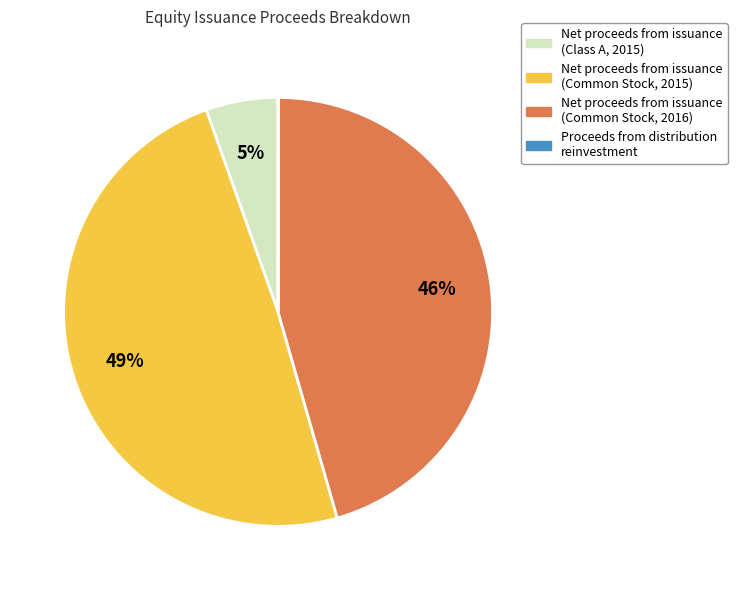

Which category has the biggest portion of the pie?

Net proceeds from issuance (Common Stock, 2015)